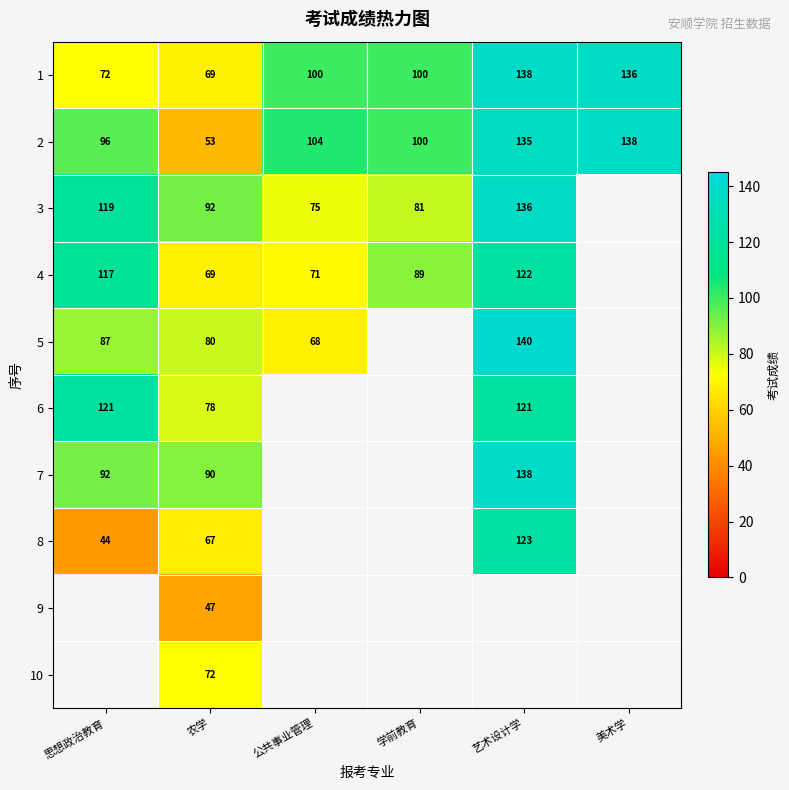

The 2 series shows 173.8 at 学前教育. True or false?

False